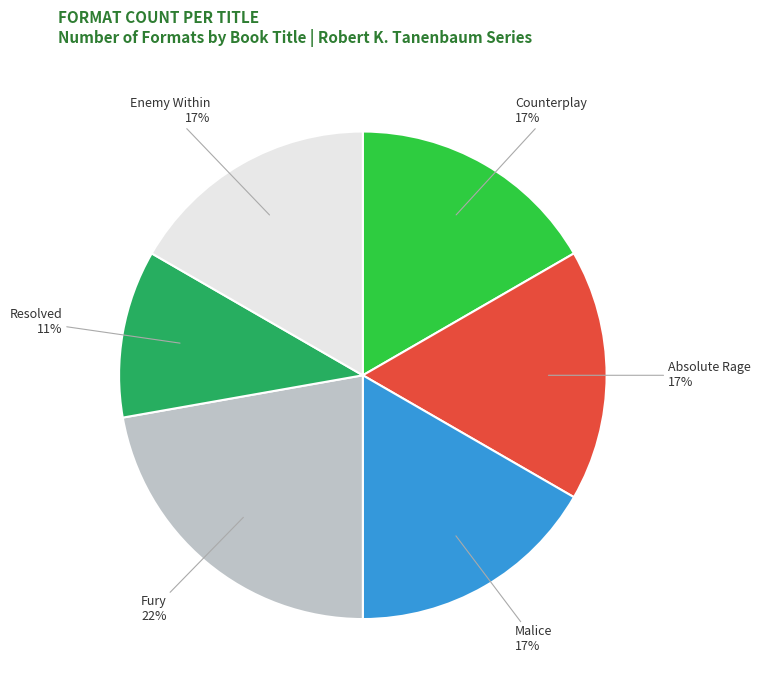

To the nearest percent, what percentage of the pie is Malice?

17%